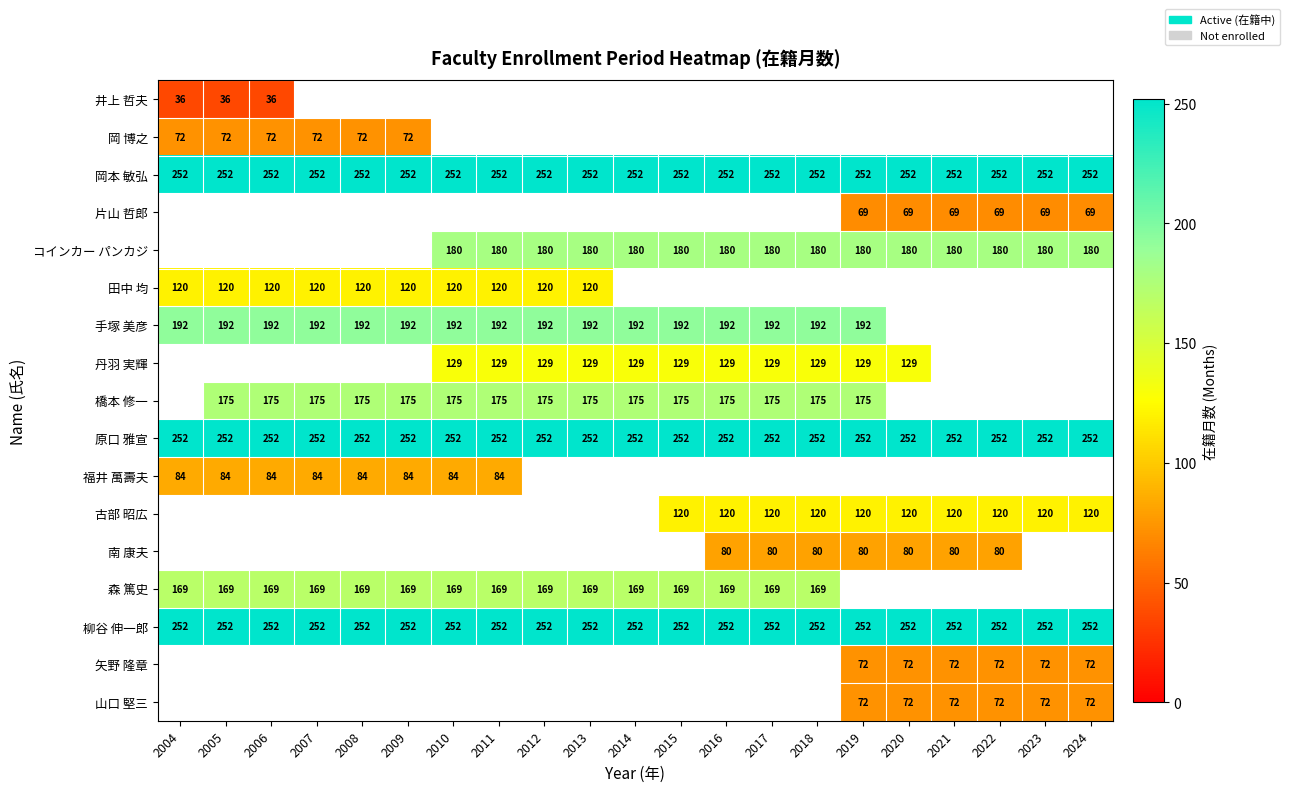

The 丹羽 実輝 series shows 188 at 2020. True or false?

False